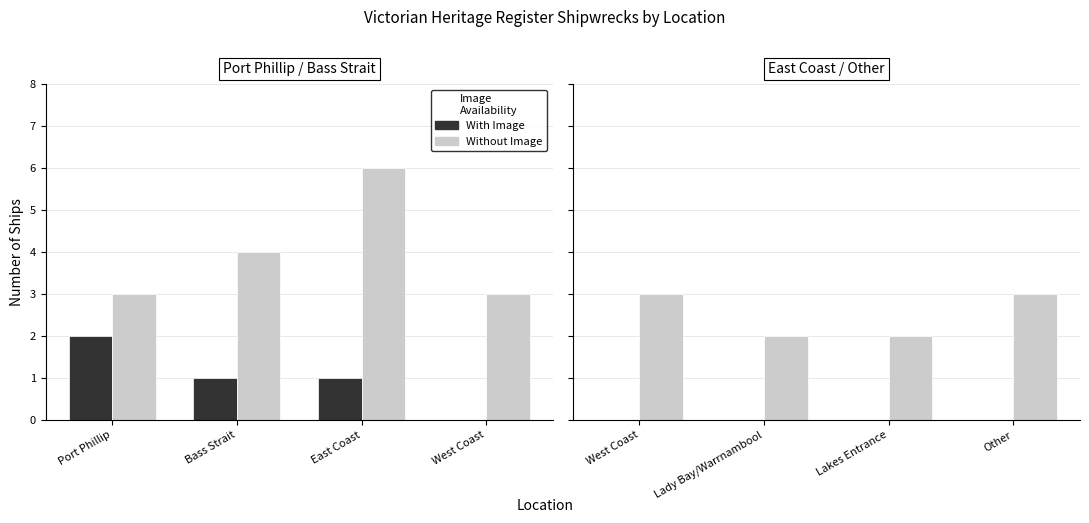

Rank the series by their maximum value, from lowest to highest.

With Image, Without Image